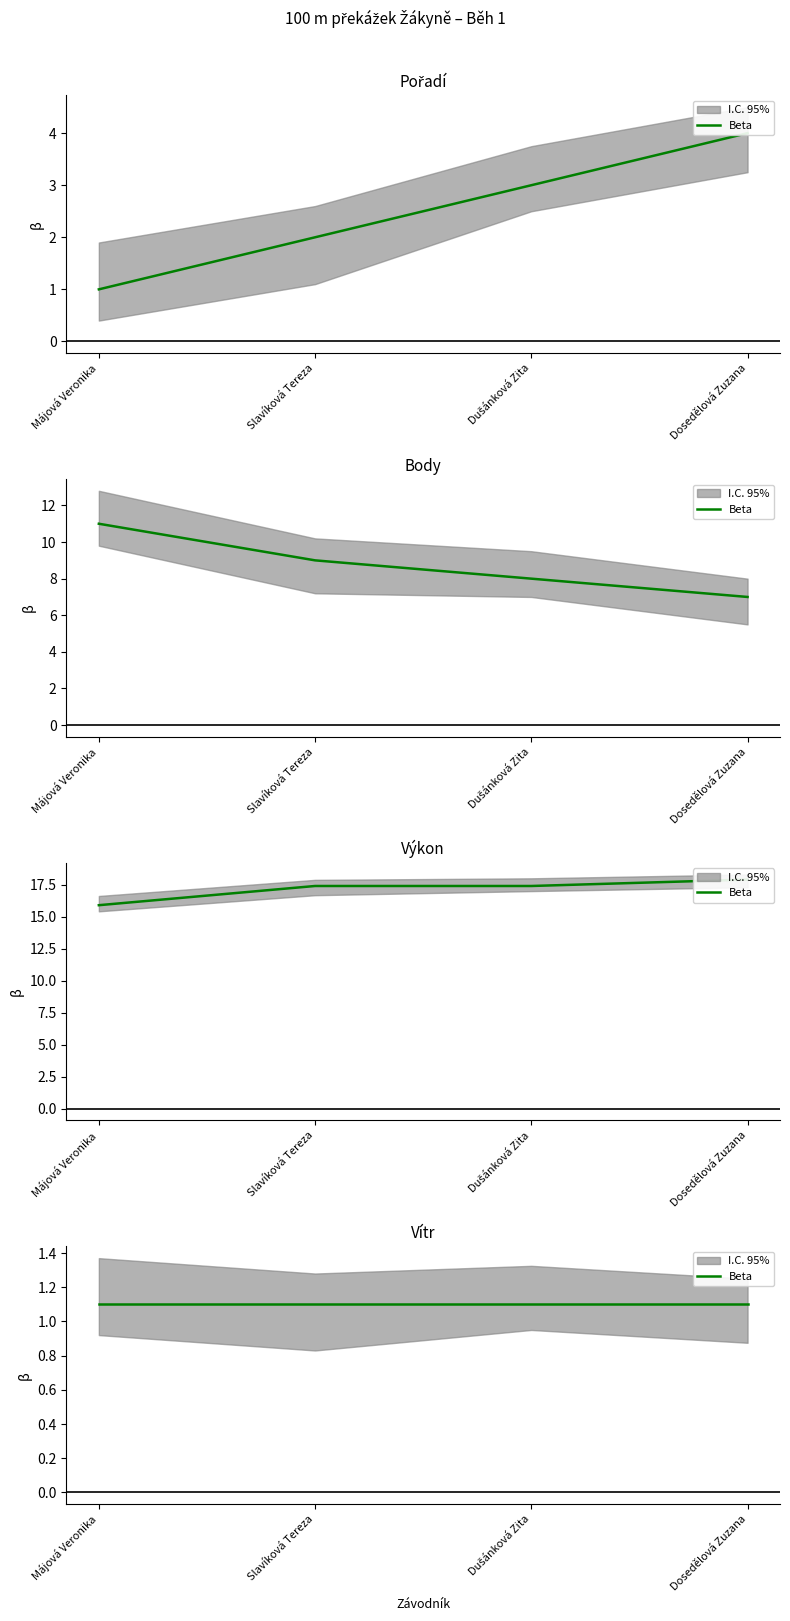

What is the sum of the Body values at Dosedělová Zuzana and Slavíková Tereza?

16.0